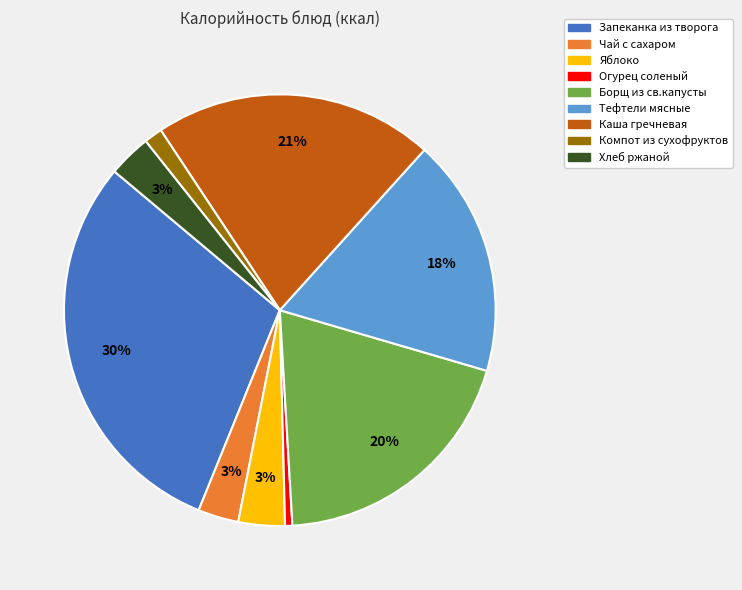

To the nearest percent, what is the combined percentage of Хлеб ржаной and Борщ из св.капусты?

23%